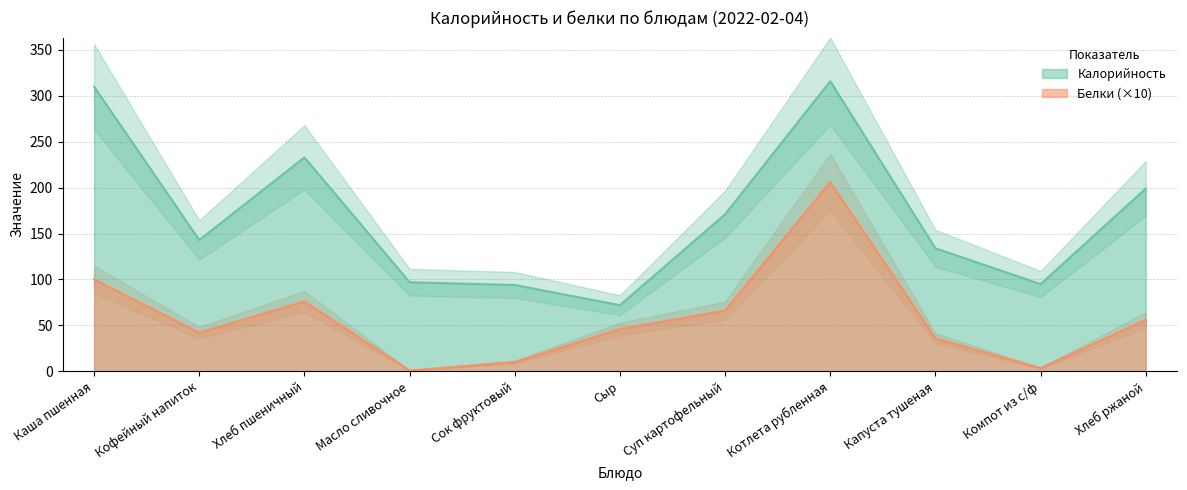

True or false: Белки and Калорийность intersect in this chart.

False